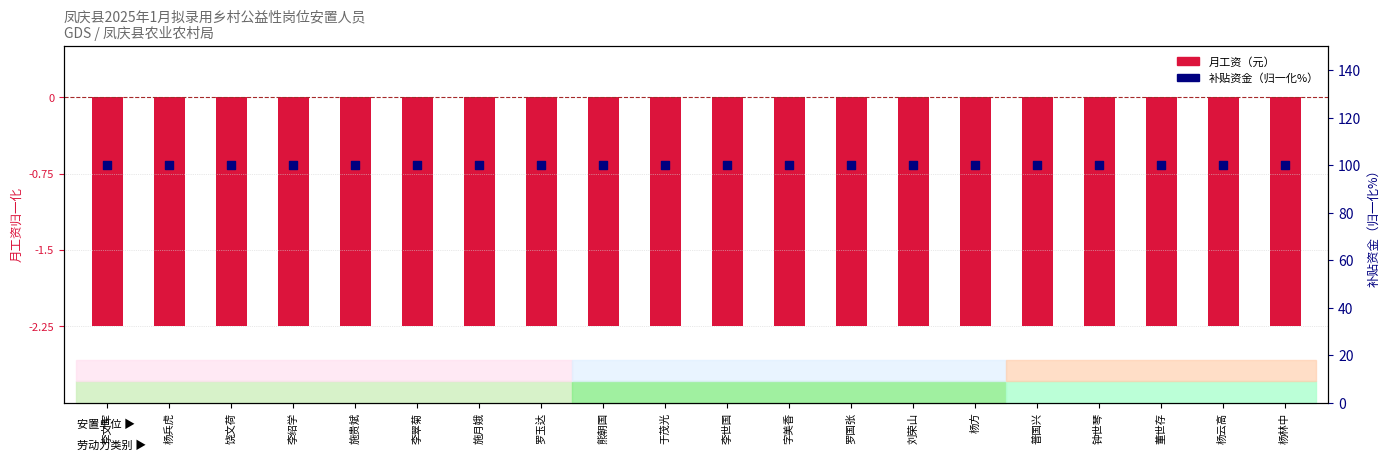

What is the total value across all series at 李绍学?

97.8